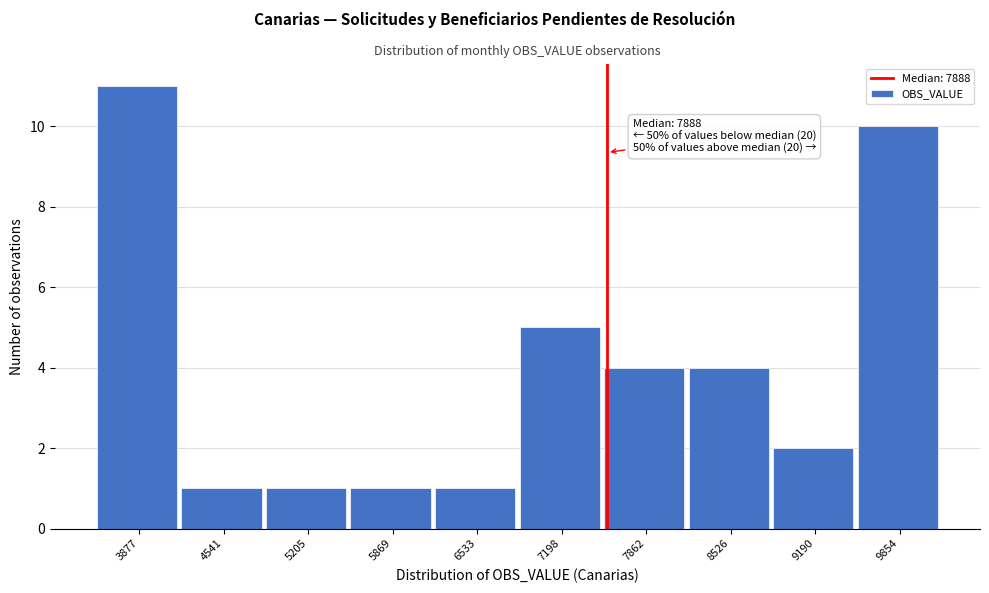

Reading left to right, what are all the values shown in this chart?

3877=11	4541=1	5205=1	5869=1	6533=1	7198=5	7862=4	8526=4	9190=2	9854=10